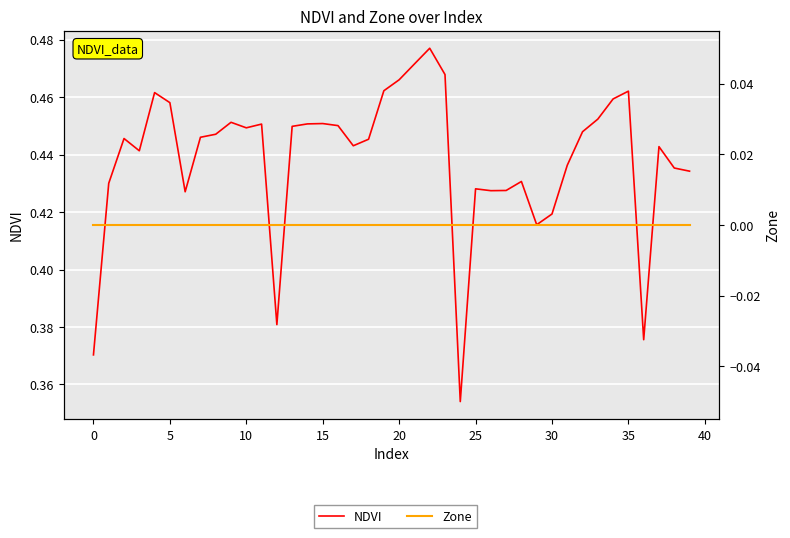

Which series has the widest spread of values?

NDVI